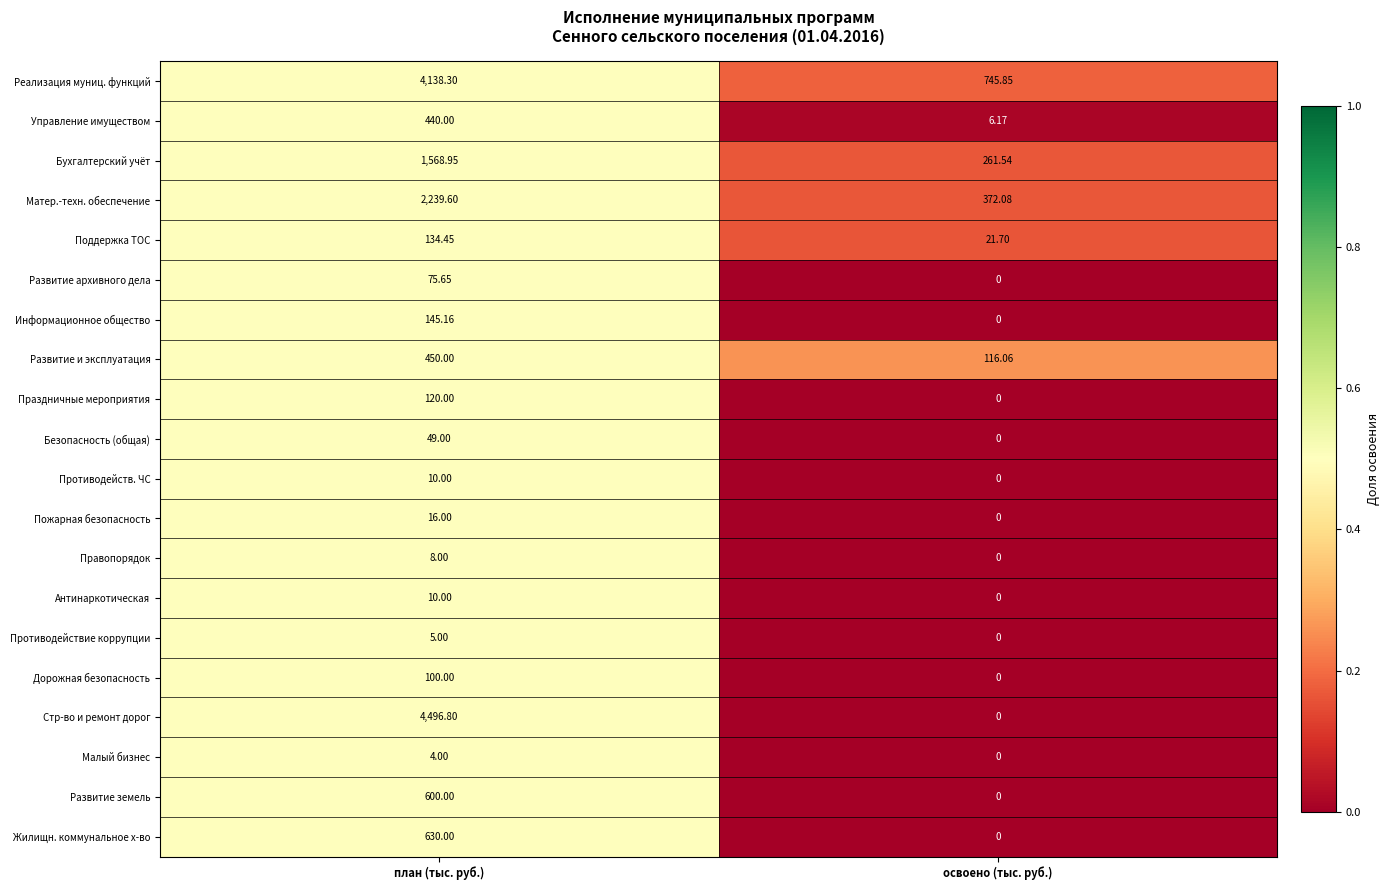

Which label corresponds to the smallest value in the chart?

освоено (тыс. руб.)